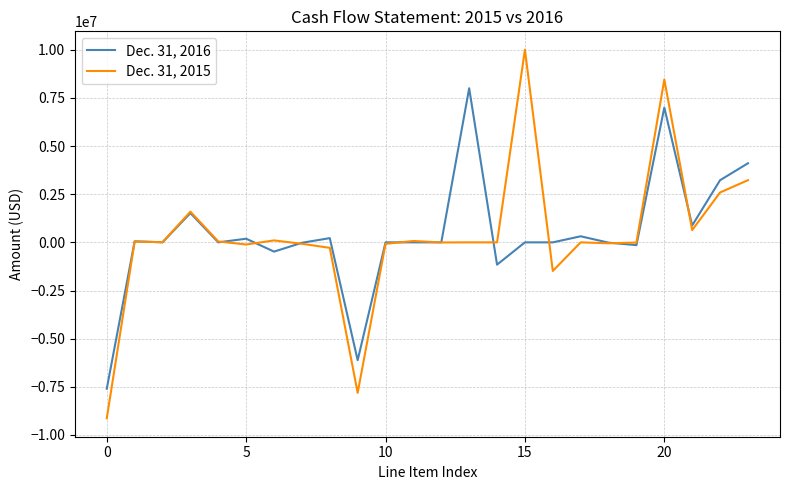

What is the minimum value shown in the chart?

-9135400